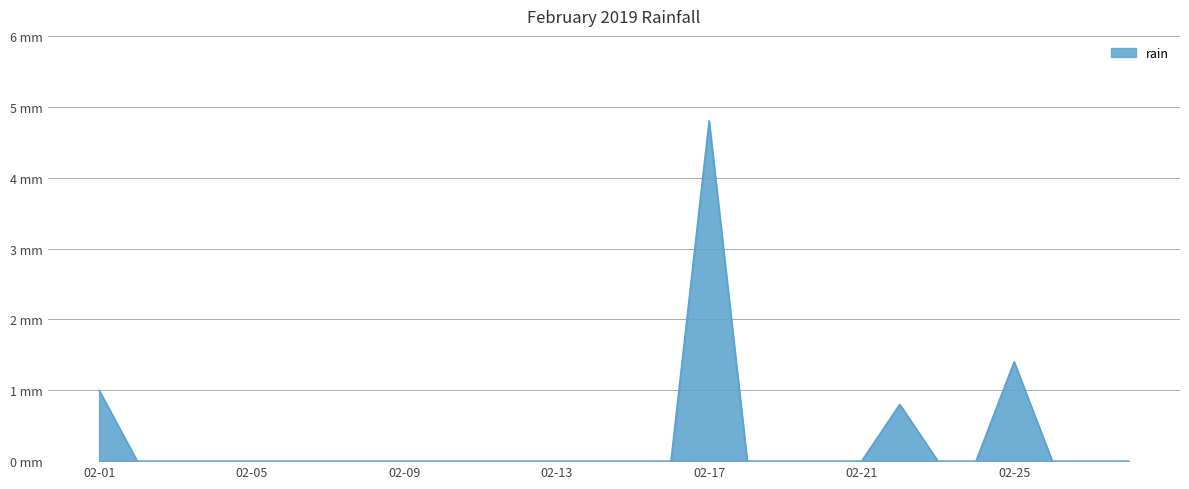

Does the chart have visible grid lines?

Yes